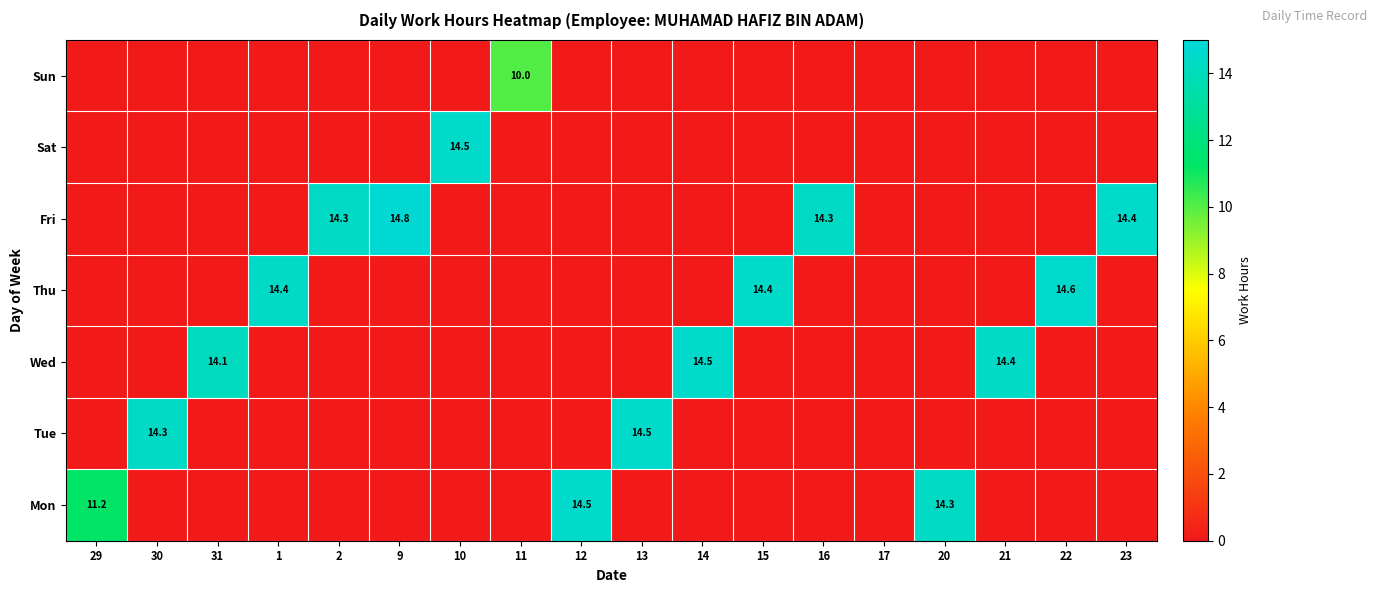

What is the minimum value shown in the chart?

10.0